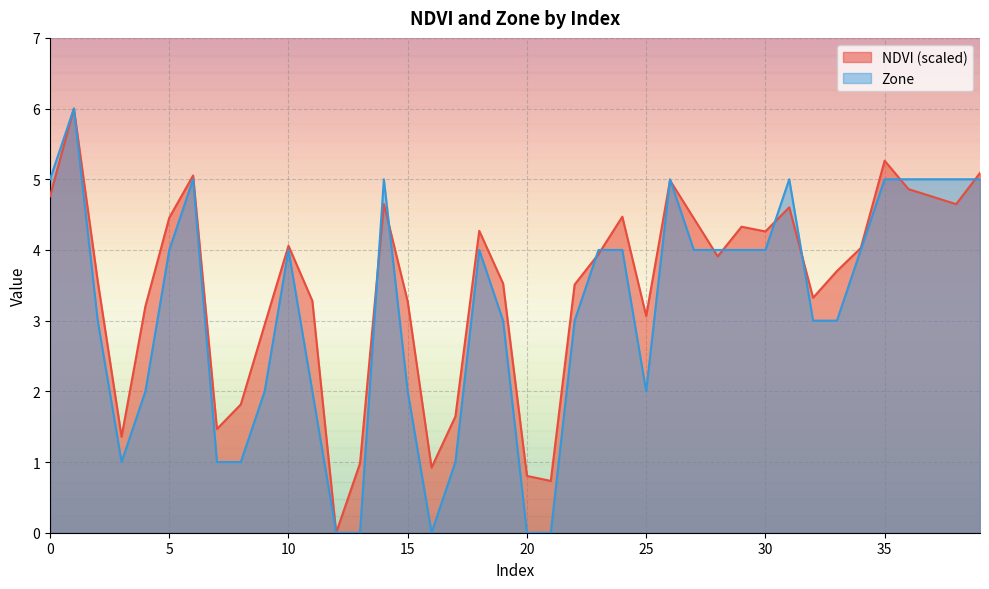

How many lines are shown in the chart?

2